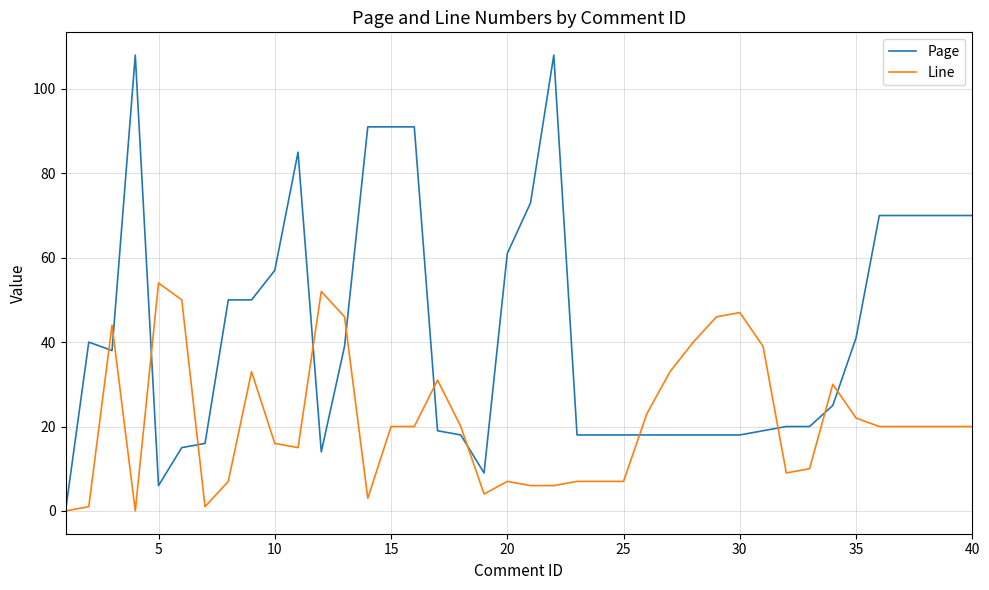

What is the maximum value for Page?

108